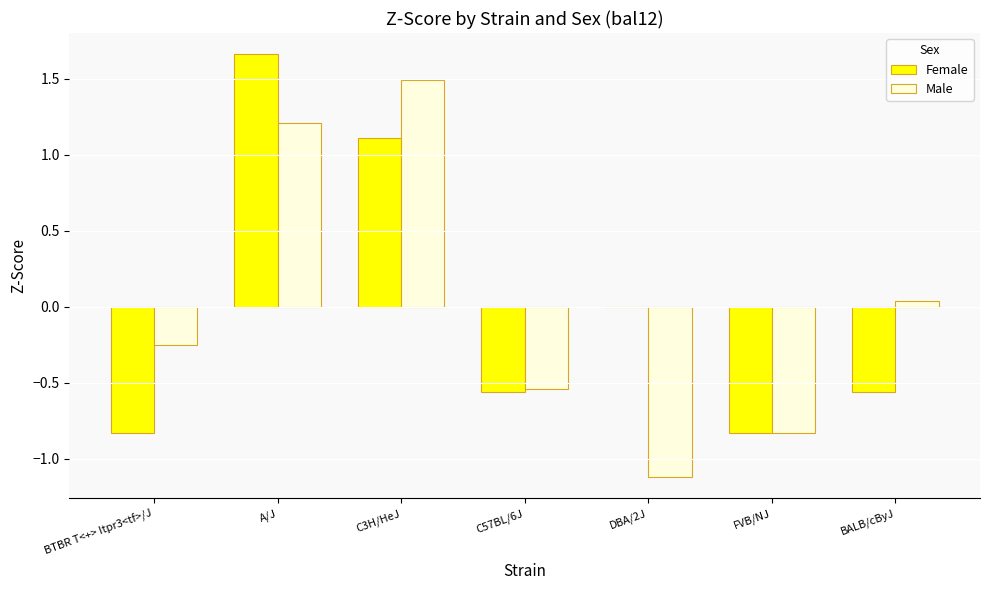

What is the total value across all series at BTBR T<+> Itpr3<tf>/J?

-1.1